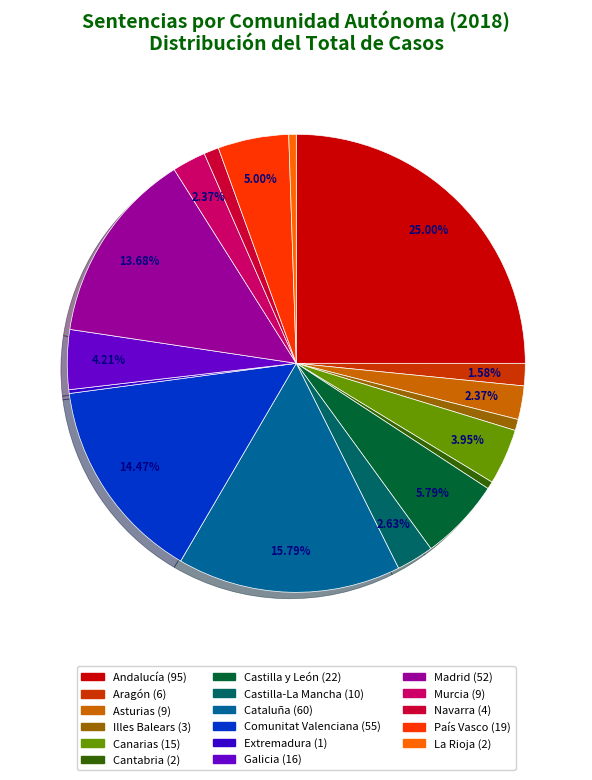

Is there any slice that represents more than half of the pie?

No